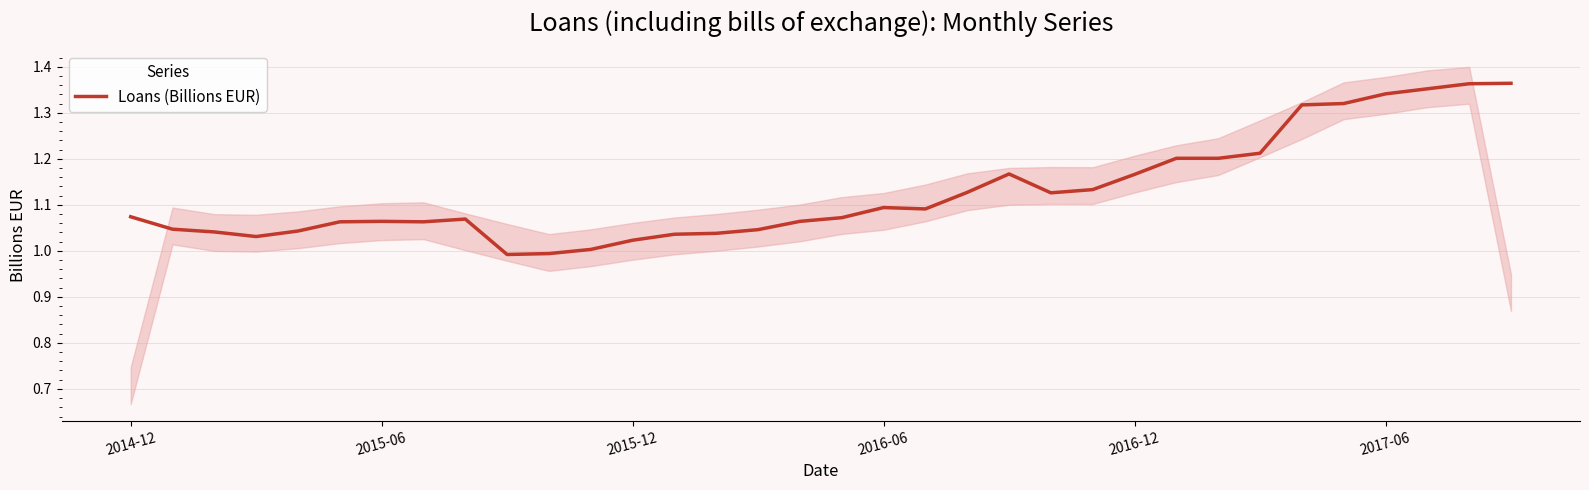

The value at 2017-06 is 2.2. True or false?

False